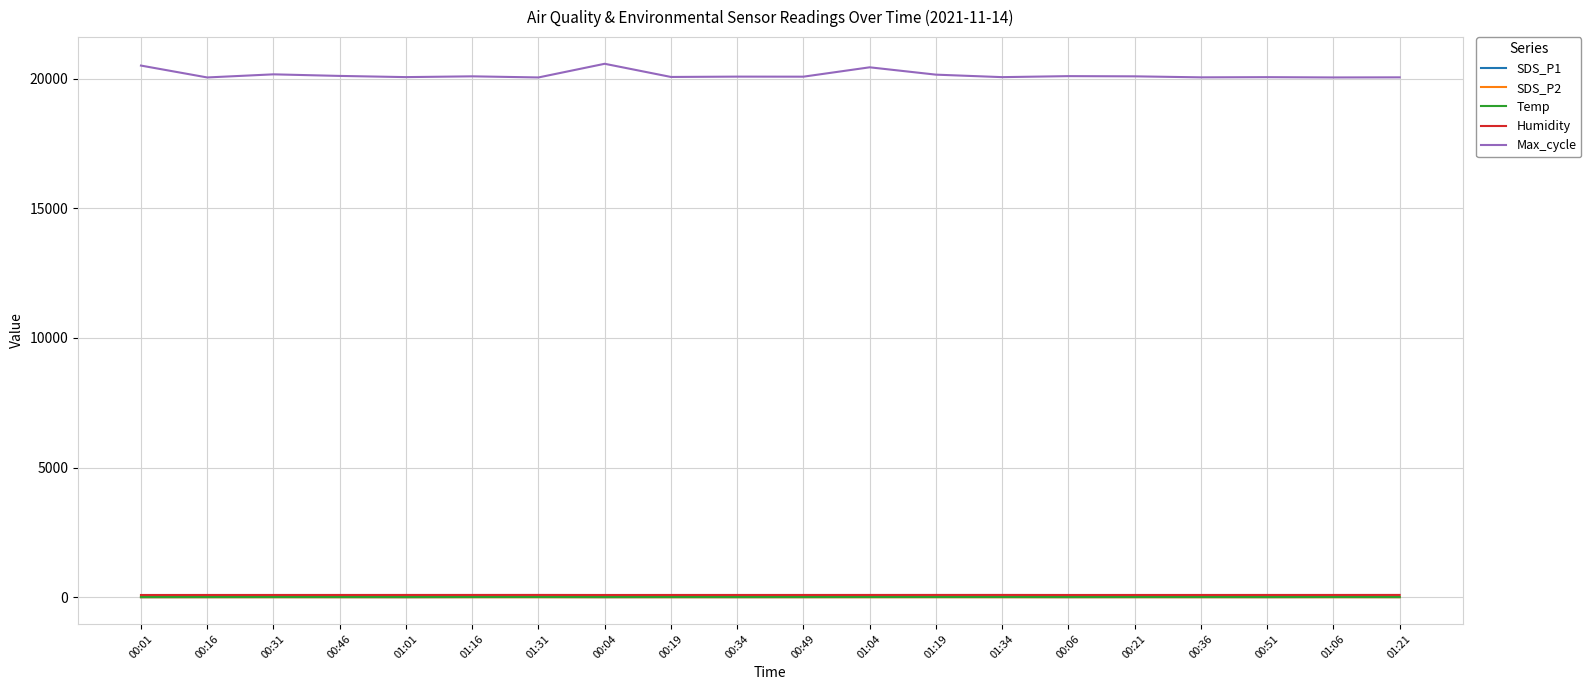

What is the approximate value of Temp at 01:06?

11.7